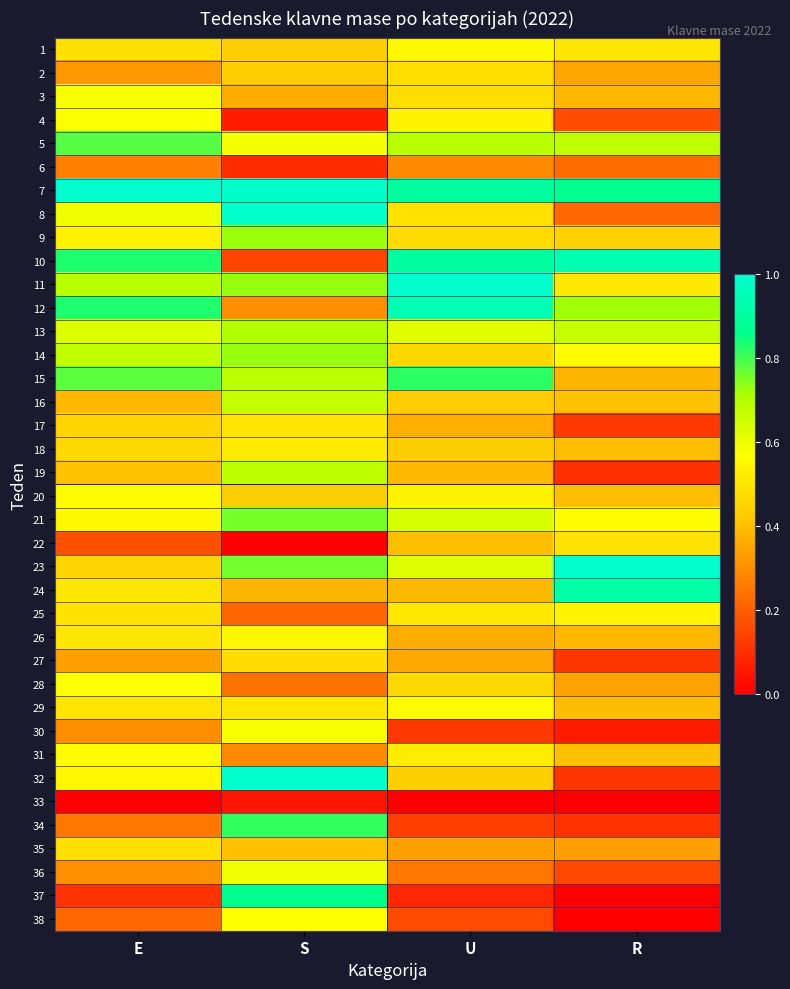

At U, list the series in order from largest to smallest.

11, 12, 10, 7, 15, 5, 21, 23, 13, 29, 1, 20, 4, 31, 25, 8, 2, 3, 9, 28, 14, 32, 18, 16, 22, 19, 24, 17, 26, 27, 35, 6, 36, 38, 34, 30, 37, 33